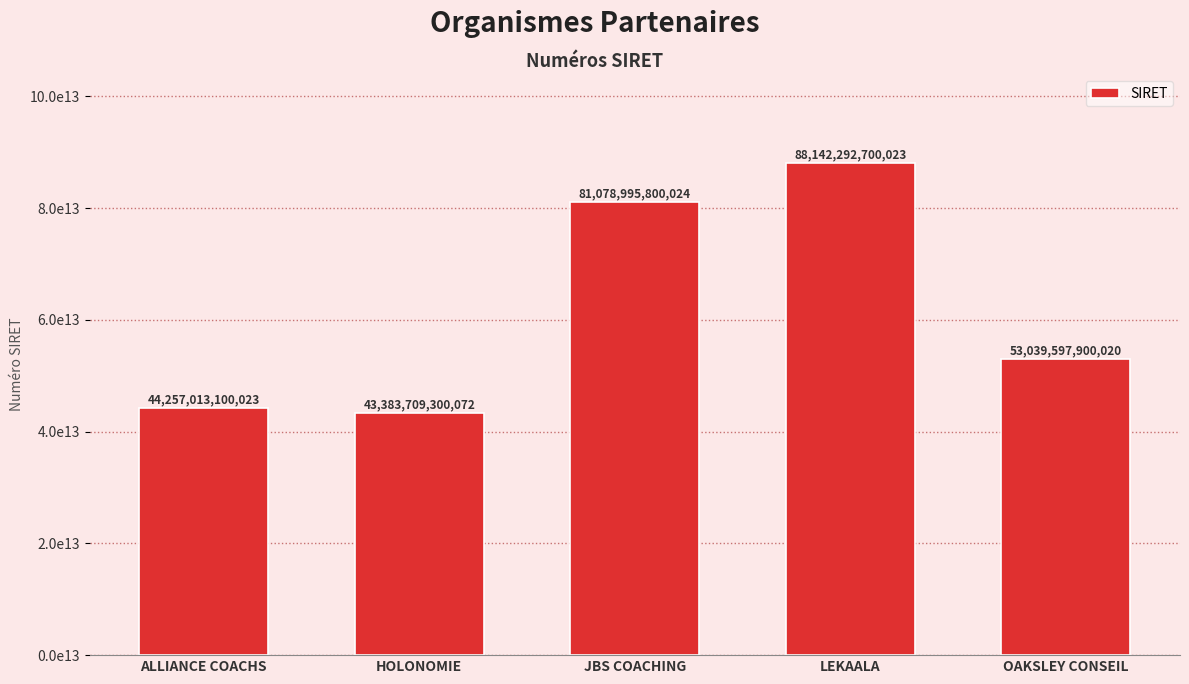

What is the maximum value shown in the chart?

88142292700023